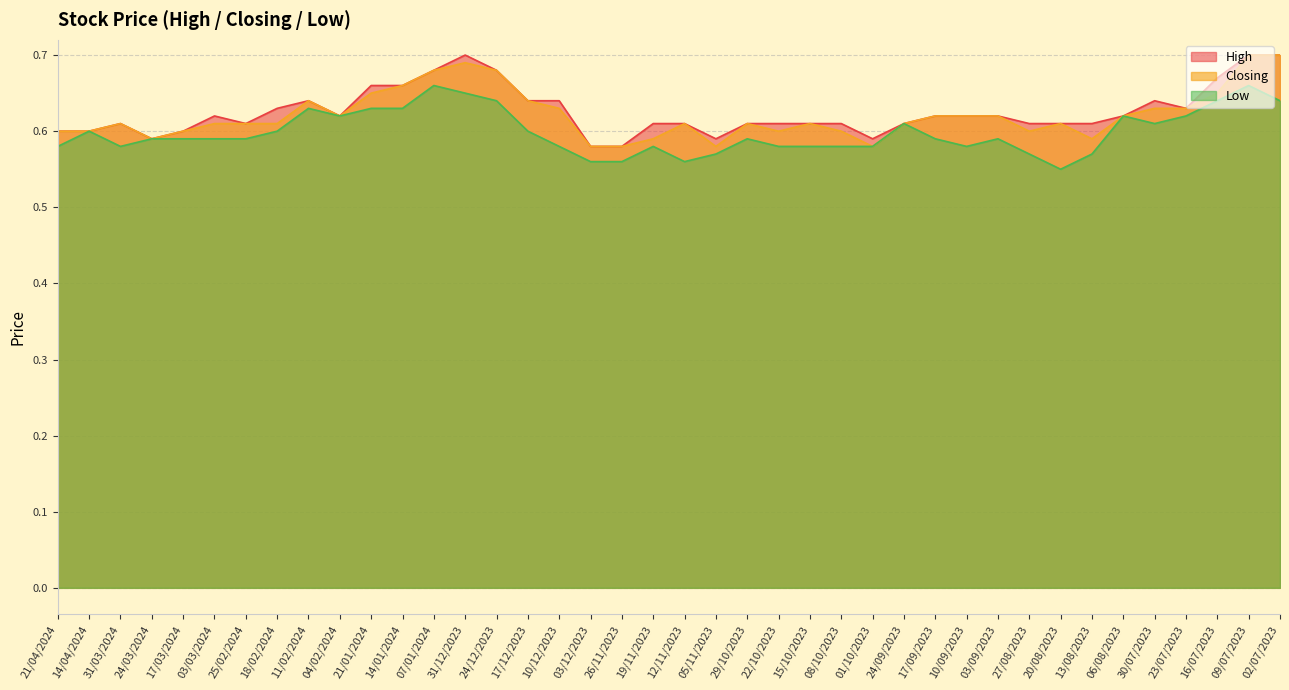

Which series has the largest total across all categories?

High